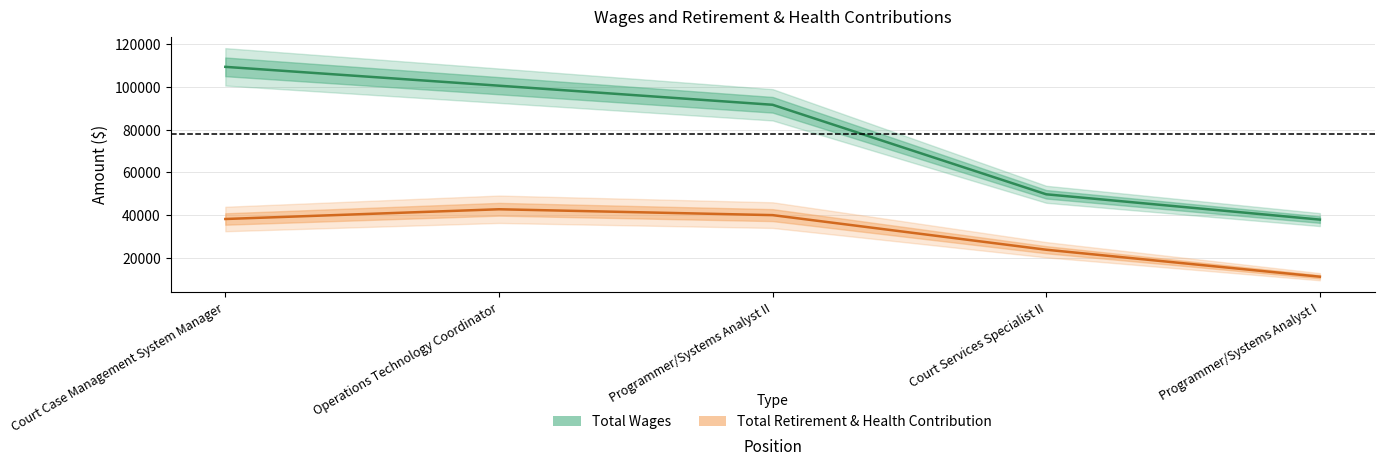

Reading left to right, transcribe all the data shown in this chart.

Total Wages: Court Case Management System Manager=109481	Operations Technology Coordinator=100657	Programmer/Systems Analyst II=91716	Court Services Specialist II=49791	Programmer/Systems Analyst I=37940
Total Retirement & Health Contribution: Court Case Management System Manager=38218	Operations Technology Coordinator=42781	Programmer/Systems Analyst II=40035	Court Services Specialist II=23831	Programmer/Systems Analyst I=11192